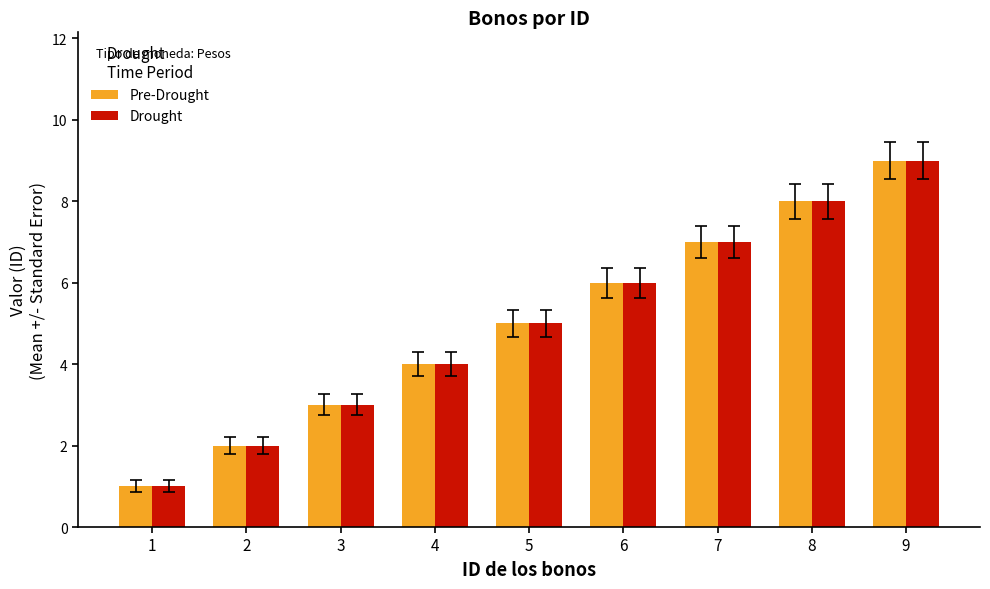

List the labels in order of Pre-Drought value, largest first.

9, 8, 7, 6, 5, 4, 3, 2, 1